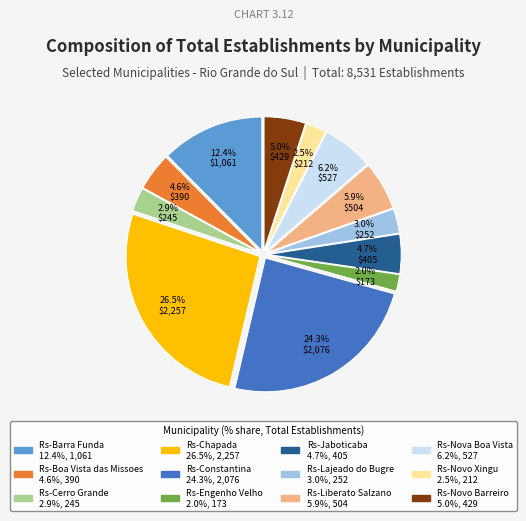

How many segments does this pie chart have?

12